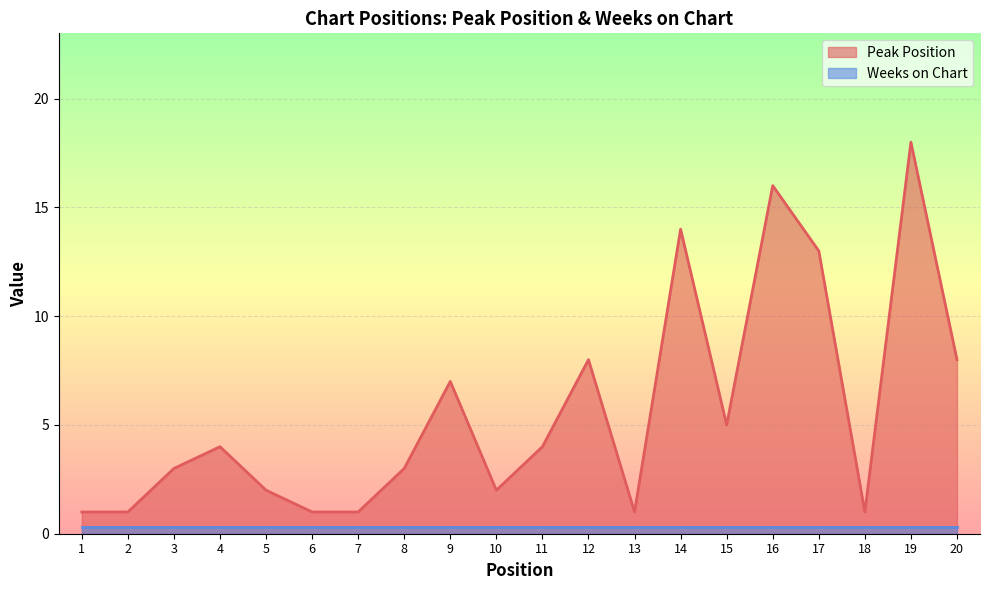

Approximately how many times larger is the value at 12 compared to 19?

0.4